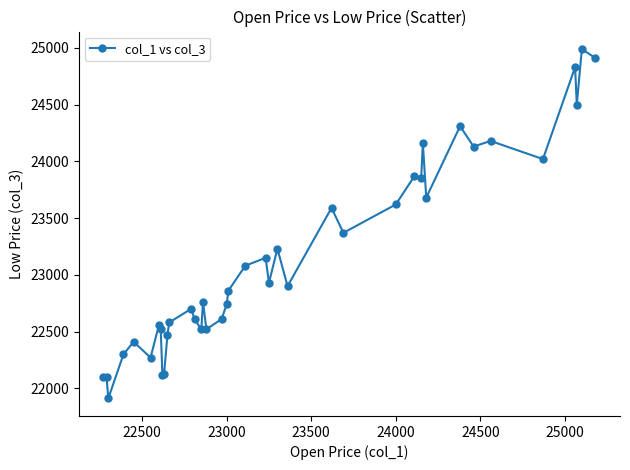

What is the average value?

23152